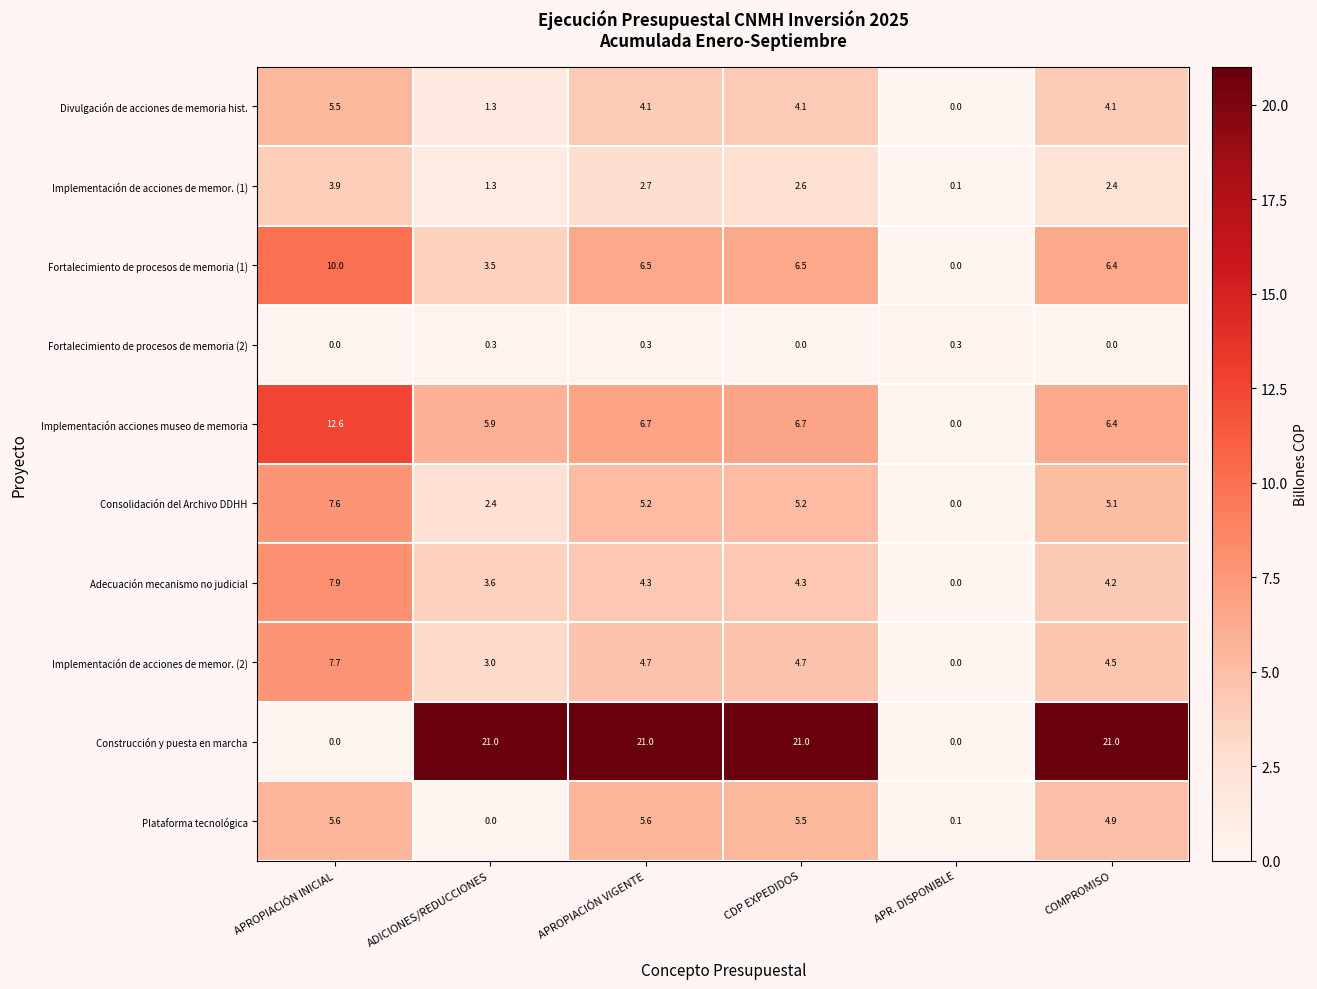

Rank the series at CDP EXPEDIDOS from highest to lowest value.

Construcción y puesta en marcha, Implementación acciones museo de memoria, Fortalecimiento de procesos de memoria (1), Plataforma tecnológica, Consolidación del Archivo DDHH, Implementación de acciones de memor. (2), Adecuación mecanismo no judicial, Divulgación de acciones de memoria hist., Implementación de acciones de memor. (1), Fortalecimiento de procesos de memoria (2)